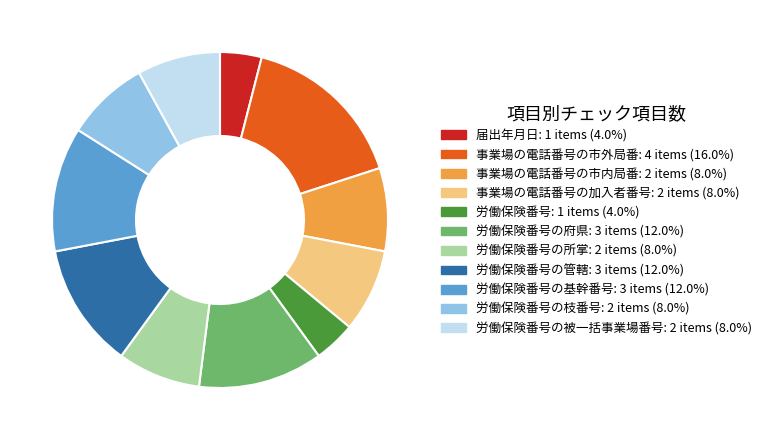

How many slices are in this pie chart?

11